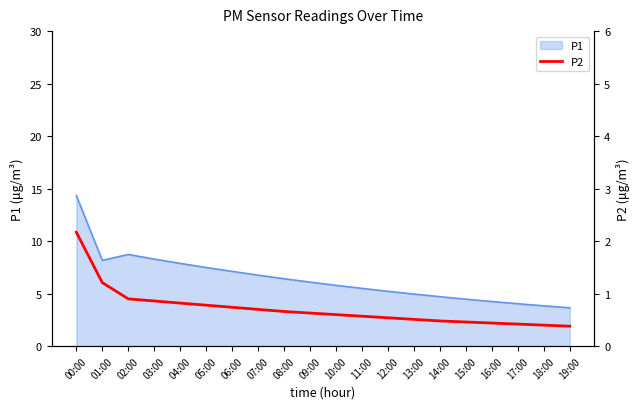

The P1 series shows 8.2 at 01:00. True or false?

True